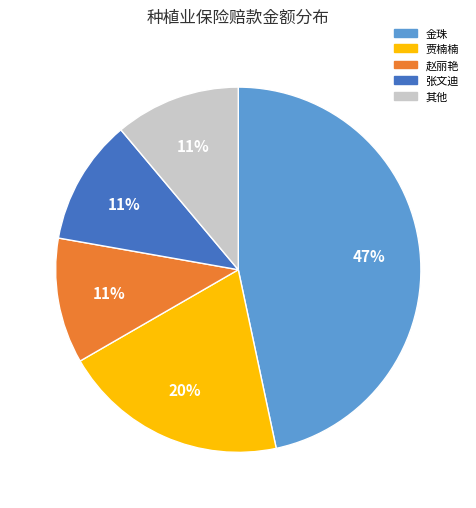

To the nearest percent, what is the difference between the largest and smallest slice percentages?

36%